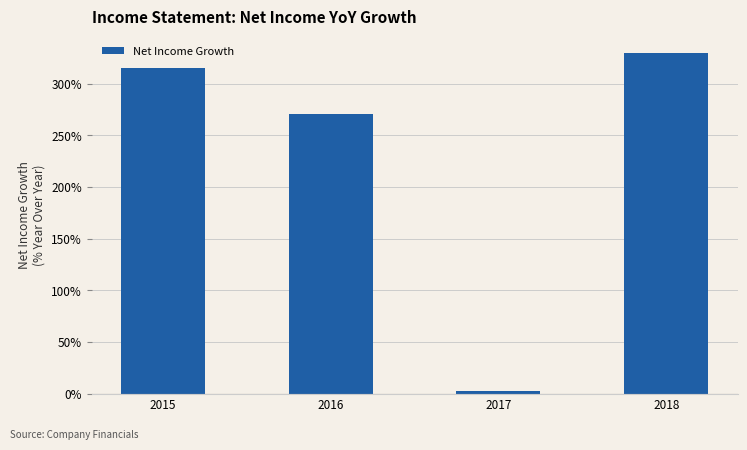

What is the value of the 2nd bar from the left?

270.1